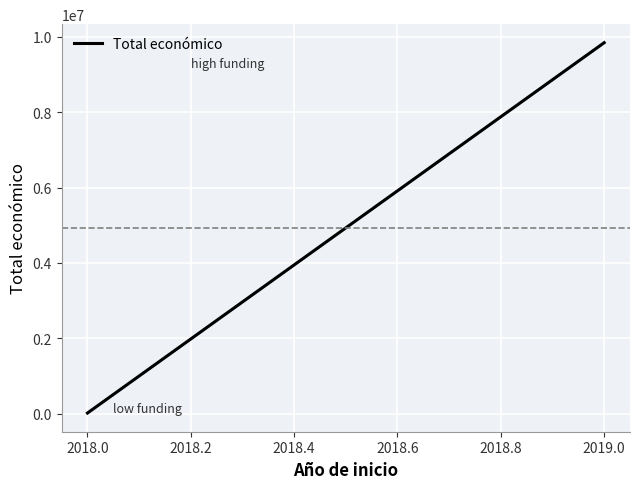

What is the value of the 2nd point from the left?

9847932.0